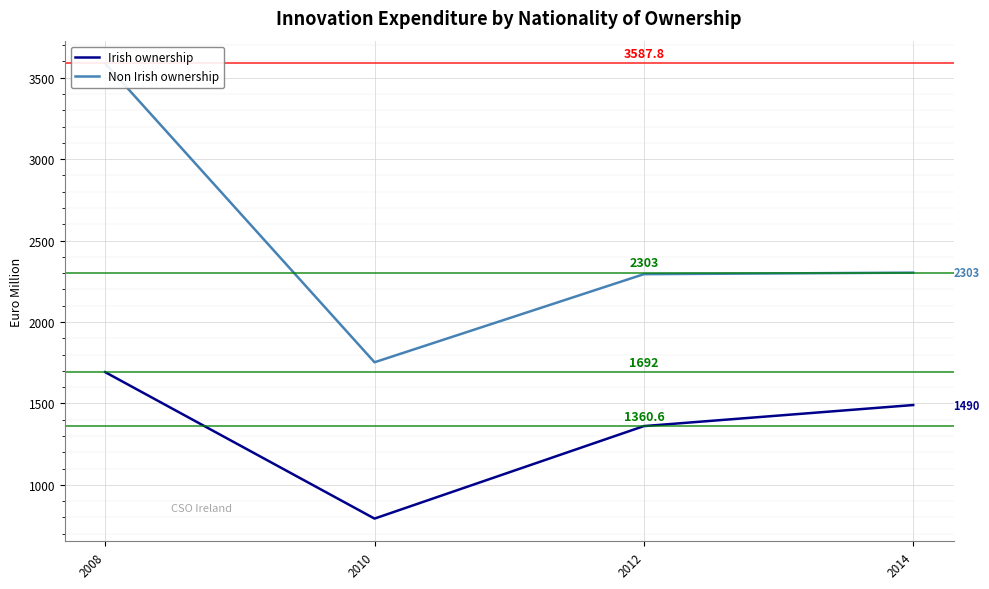

True or false: Irish ownership and Non Irish ownership intersect in this chart.

False